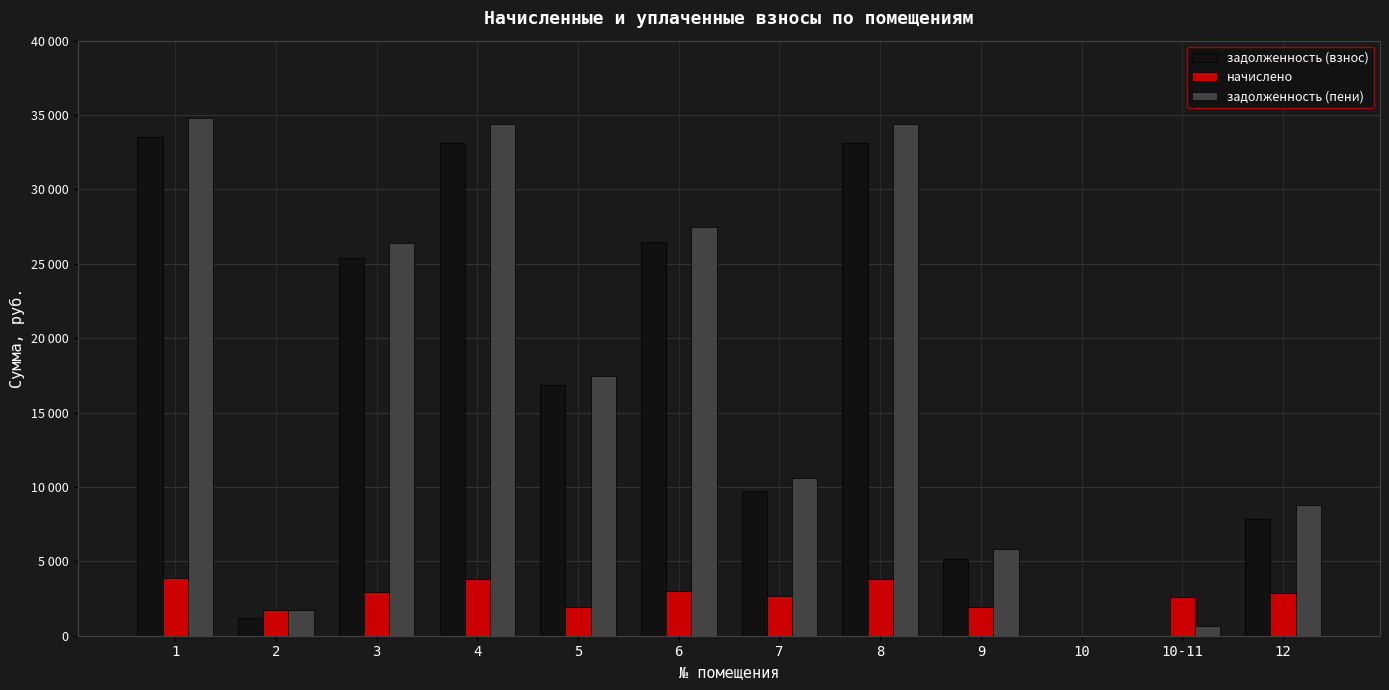

Which series changed the most between 4 and 12?

задолженность (пени)